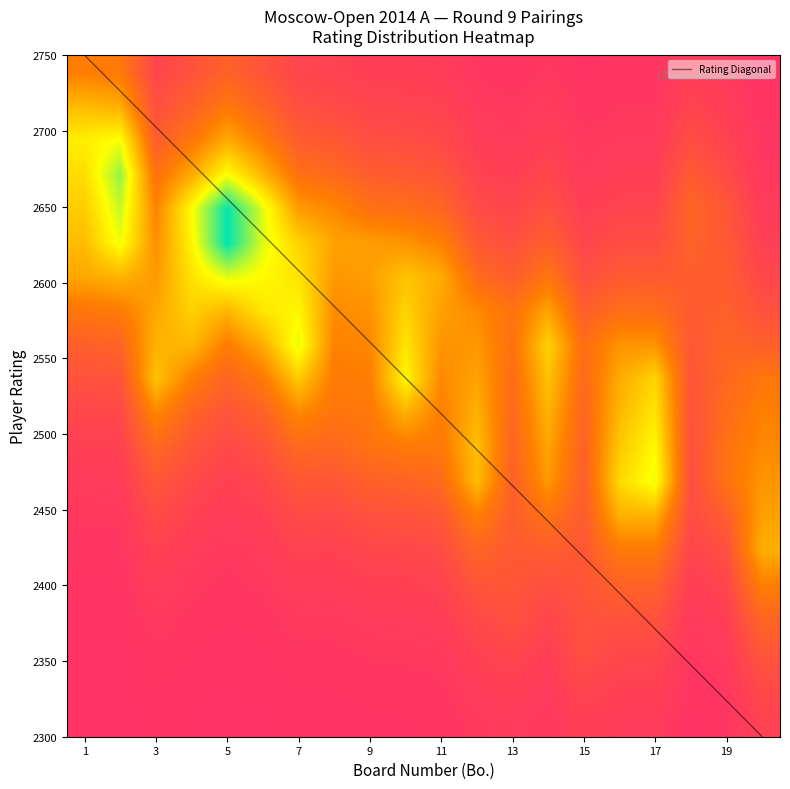

True or false: Rating Diagonal has a value of 2371.1 at 17.

True